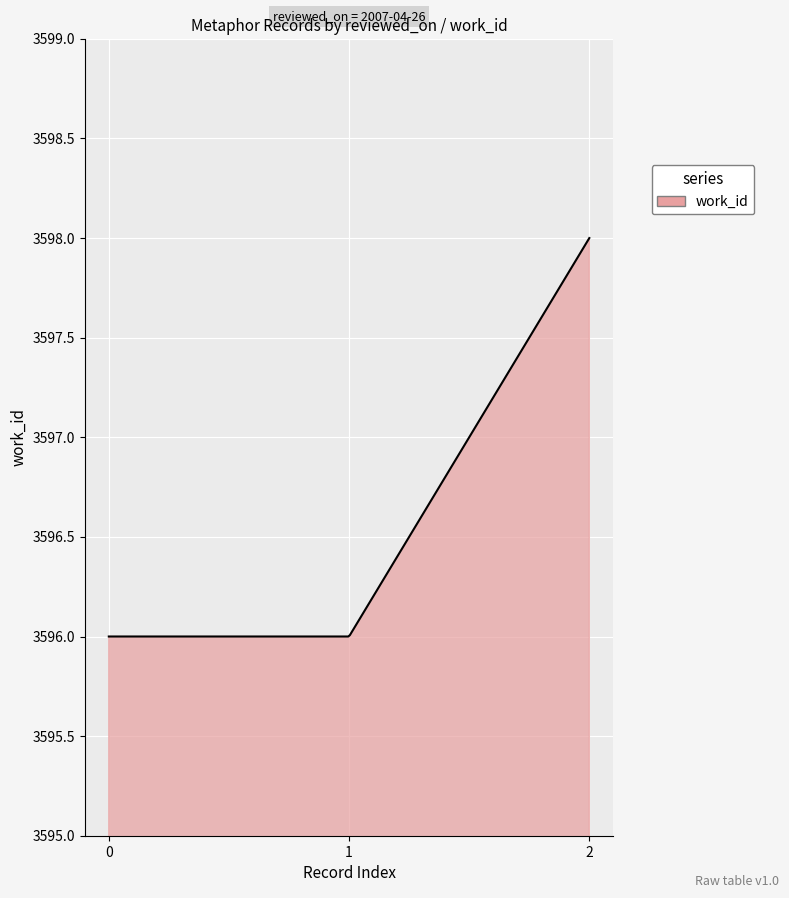

What is the difference between the maximum and minimum values?

2.0